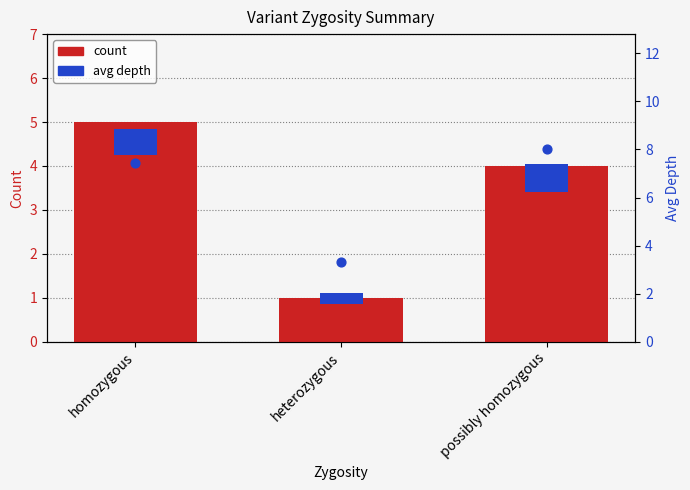

At how many categories does at least one series exceed 3?

3